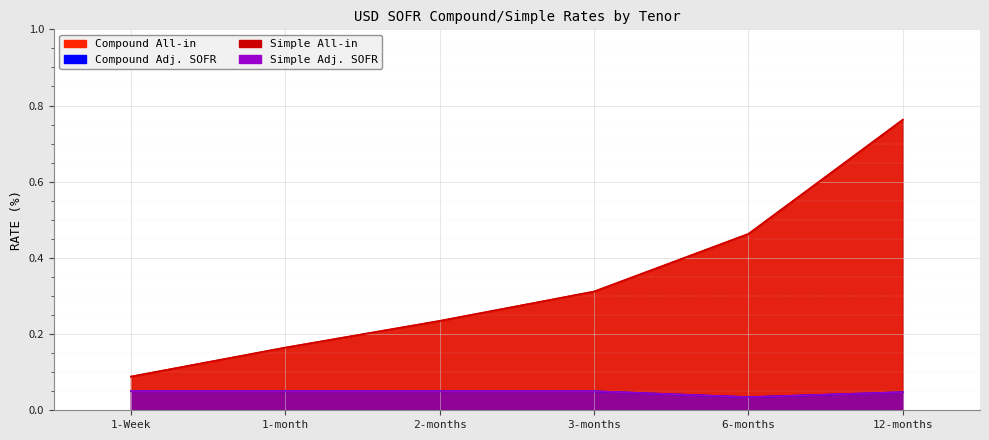

At how many categories does at least one series exceed 0?

6